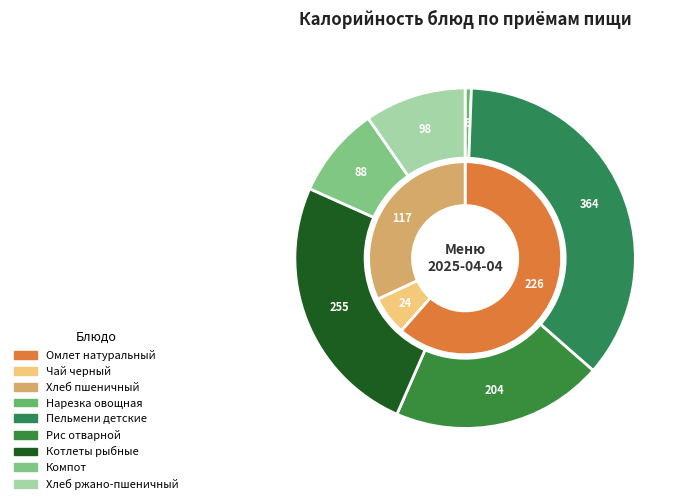

To the nearest percent, what is the difference between the largest and smallest slice percentages?

26%